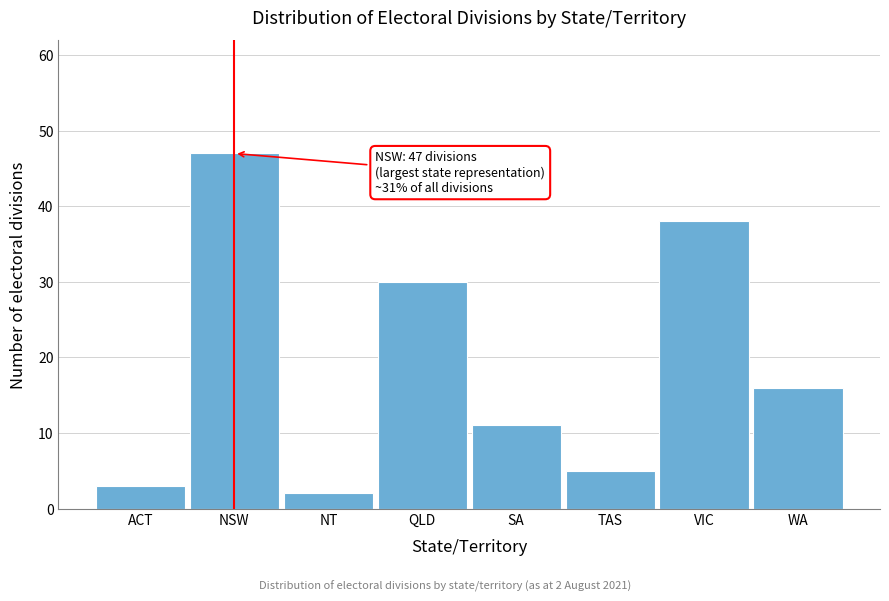

Reading right to left, extract all data points from this chart.

16	38	5	11	30	2	47	3